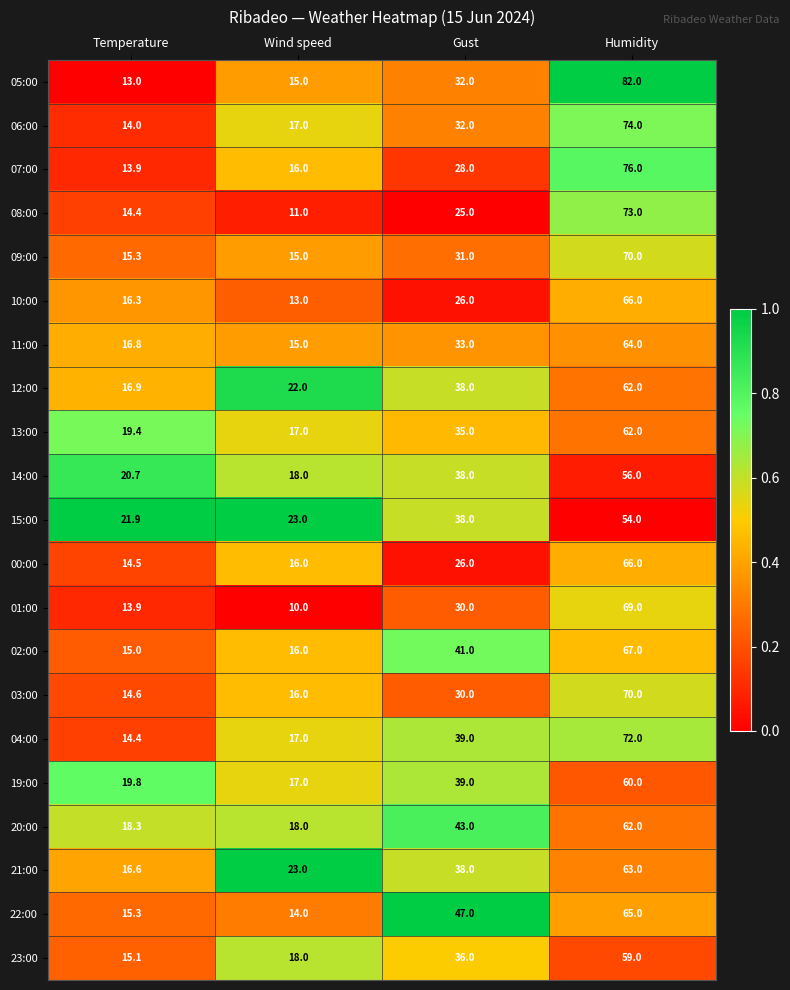

At which category is the sum across all series the highest?

Humidity